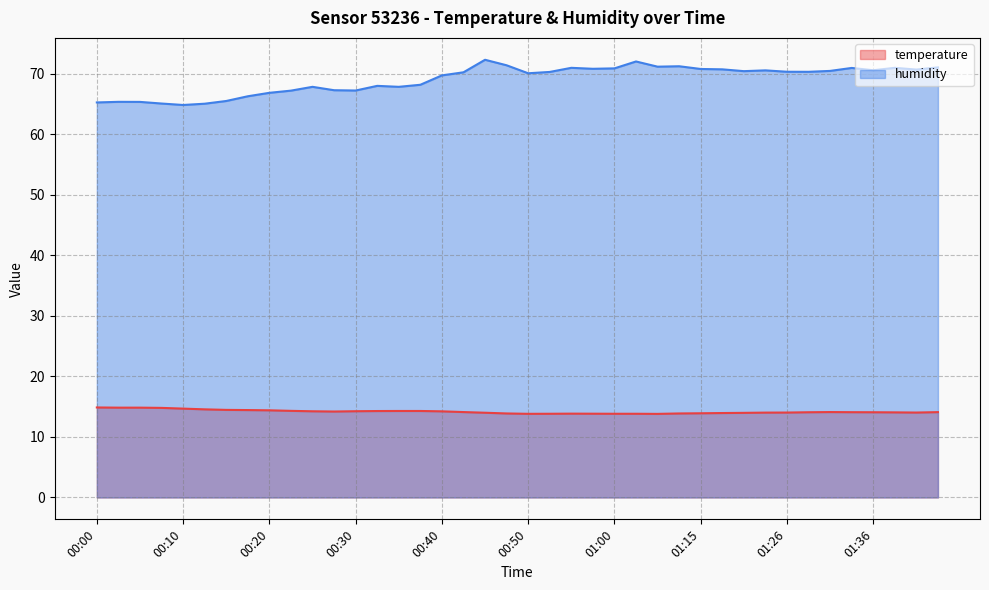

The humidity series shows 44.4 at 00:22. True or false?

False